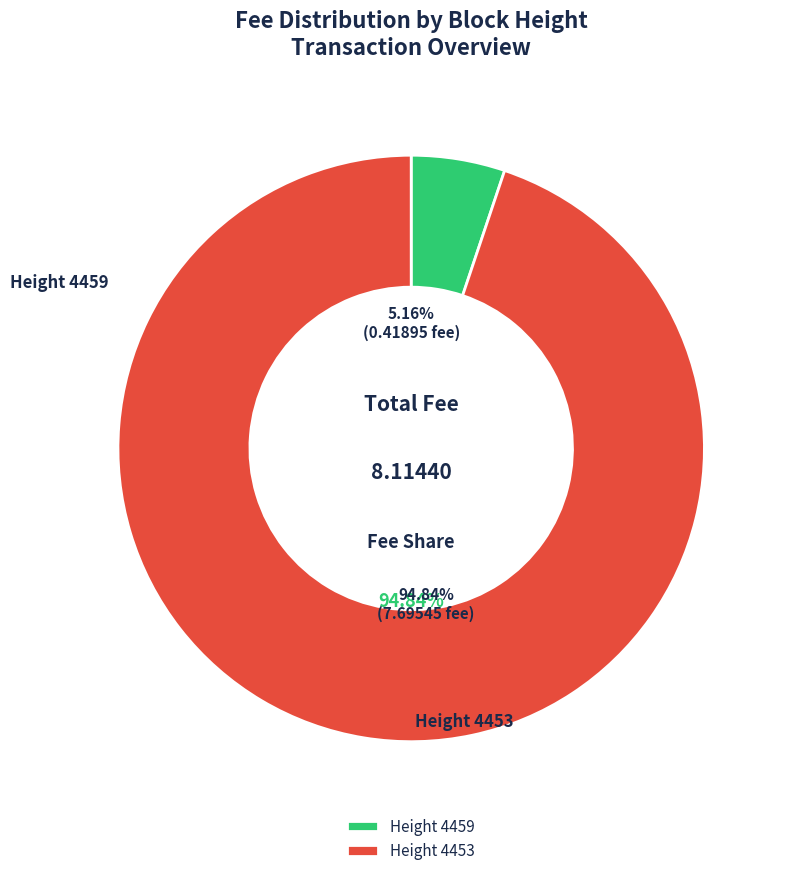

What is the change in value from 4459 to 4453?

+7.3